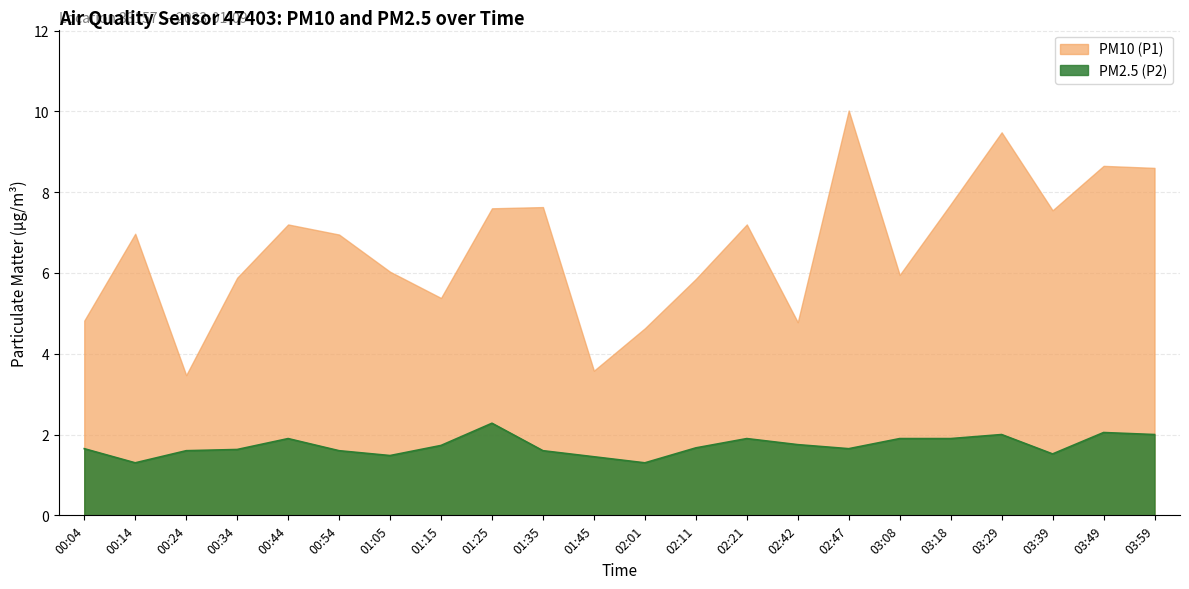

True or false: PM2.5 (P2) and PM10 (P1) intersect in this chart.

False